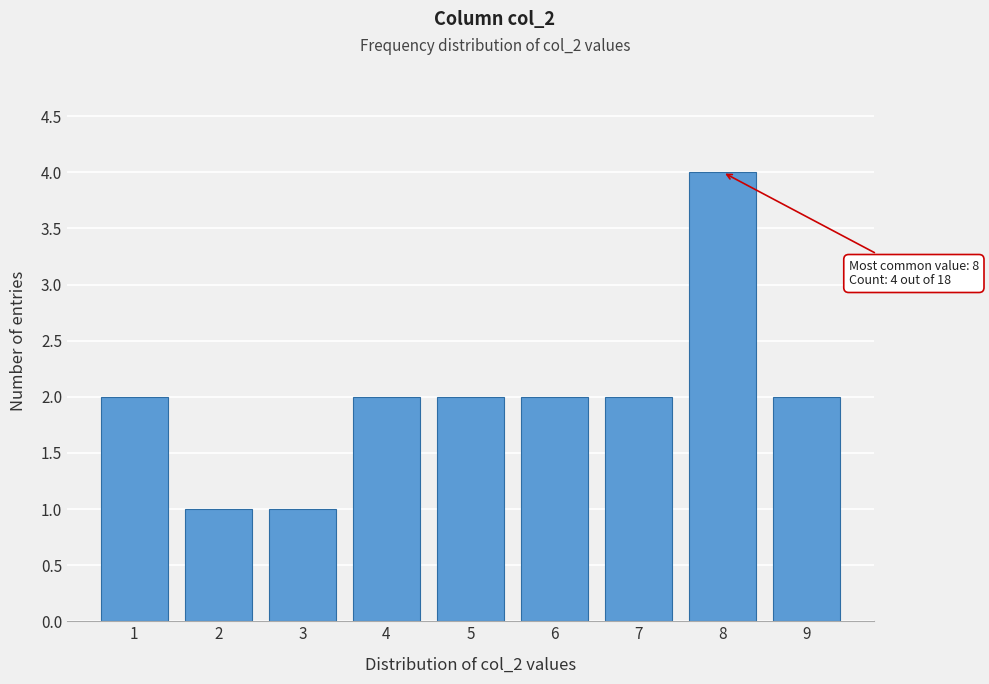

Which range on the x-axis has the tallest bar?

7.5 to 8.5